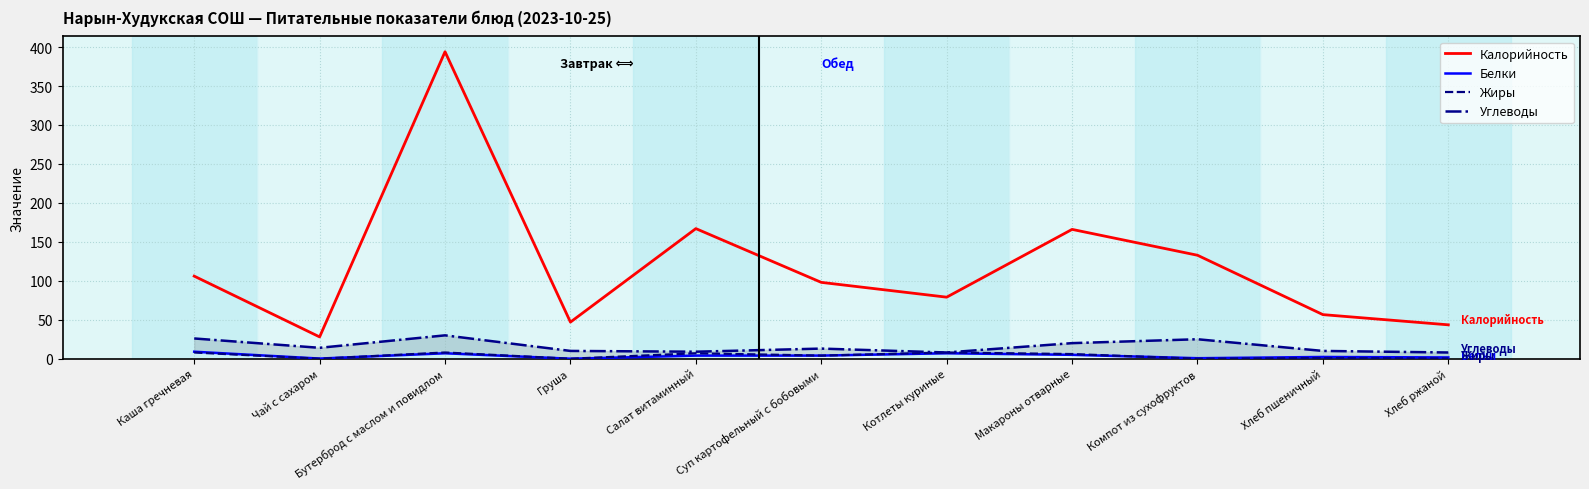

Which series has the largest total across all categories?

Калорийность